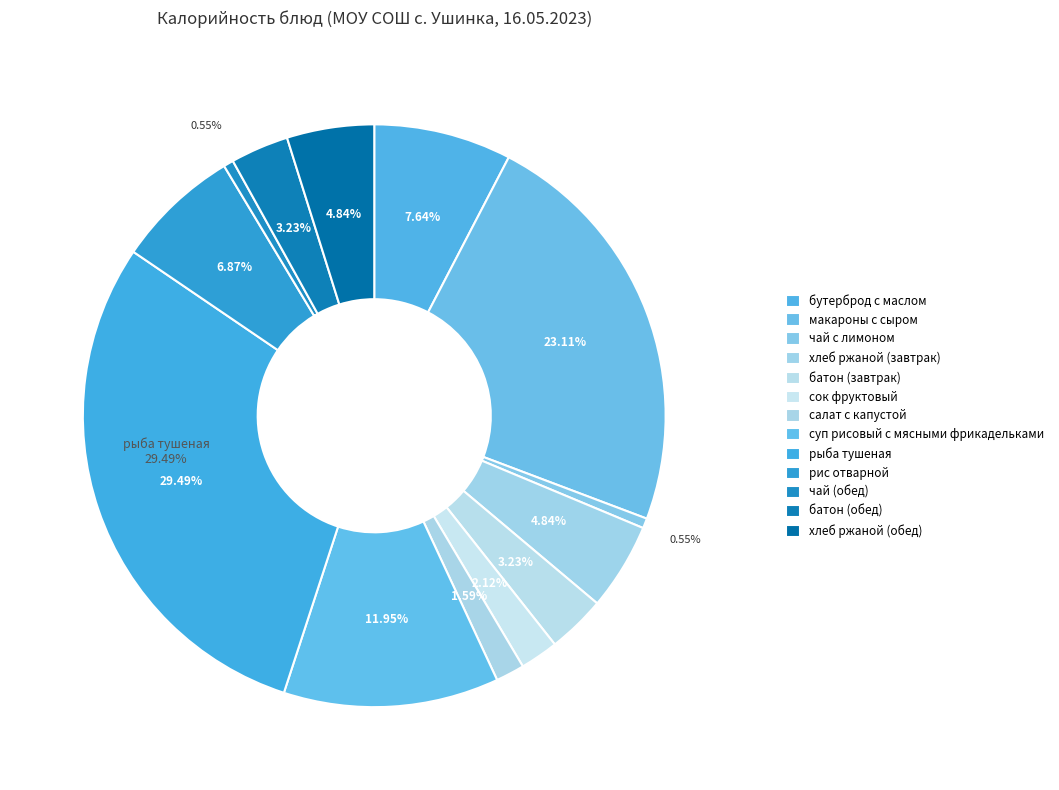

To the nearest percent, what percentage of the pie is сок фруктовый?

2%